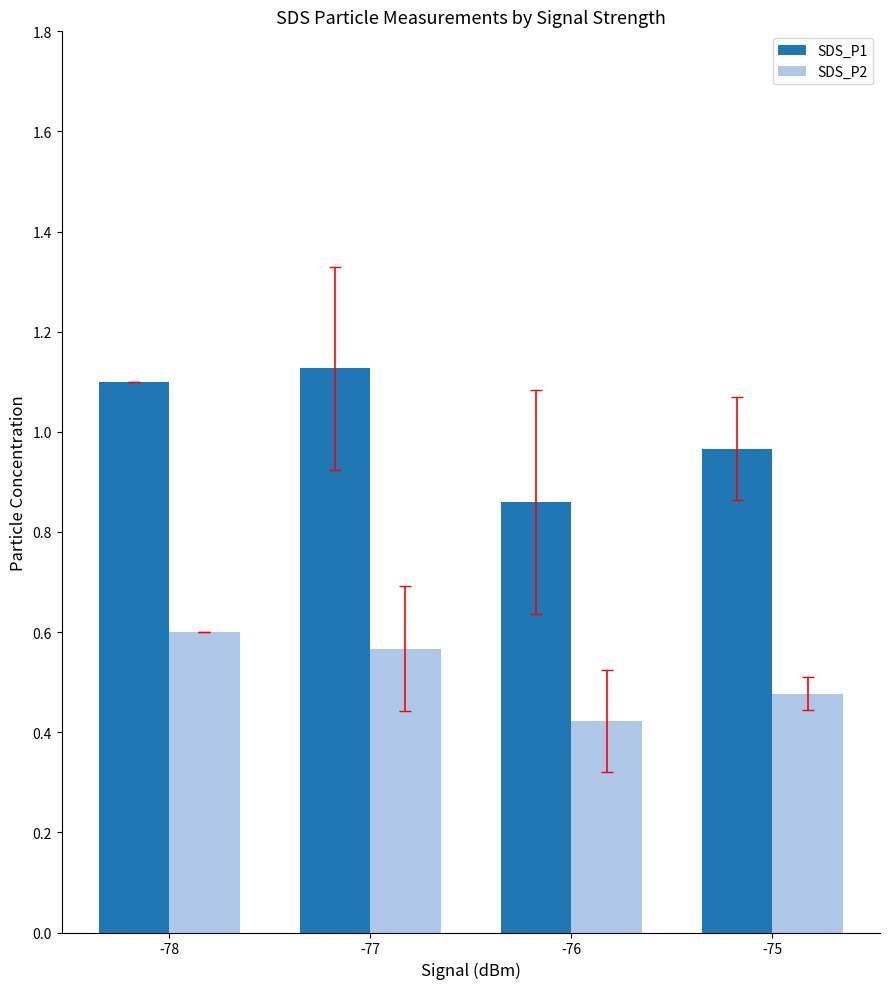

How many SDS_P2 values are between 0 and 1?

4